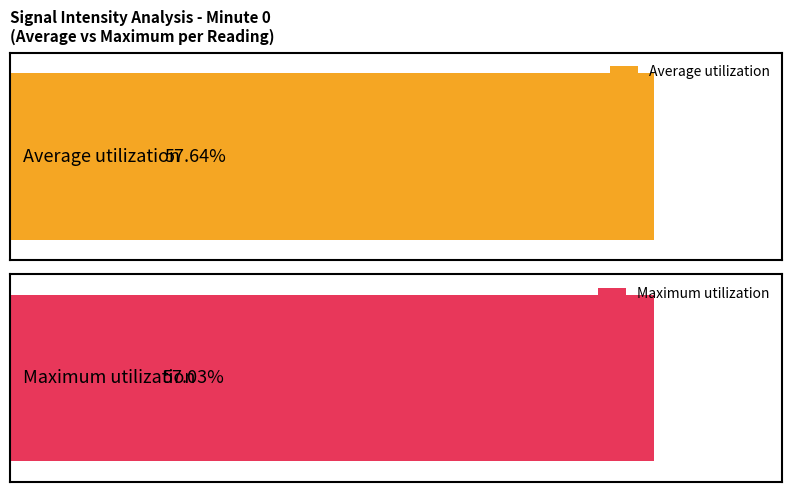

Is it true that Maximum utilization equals 54.9 at 4?

False